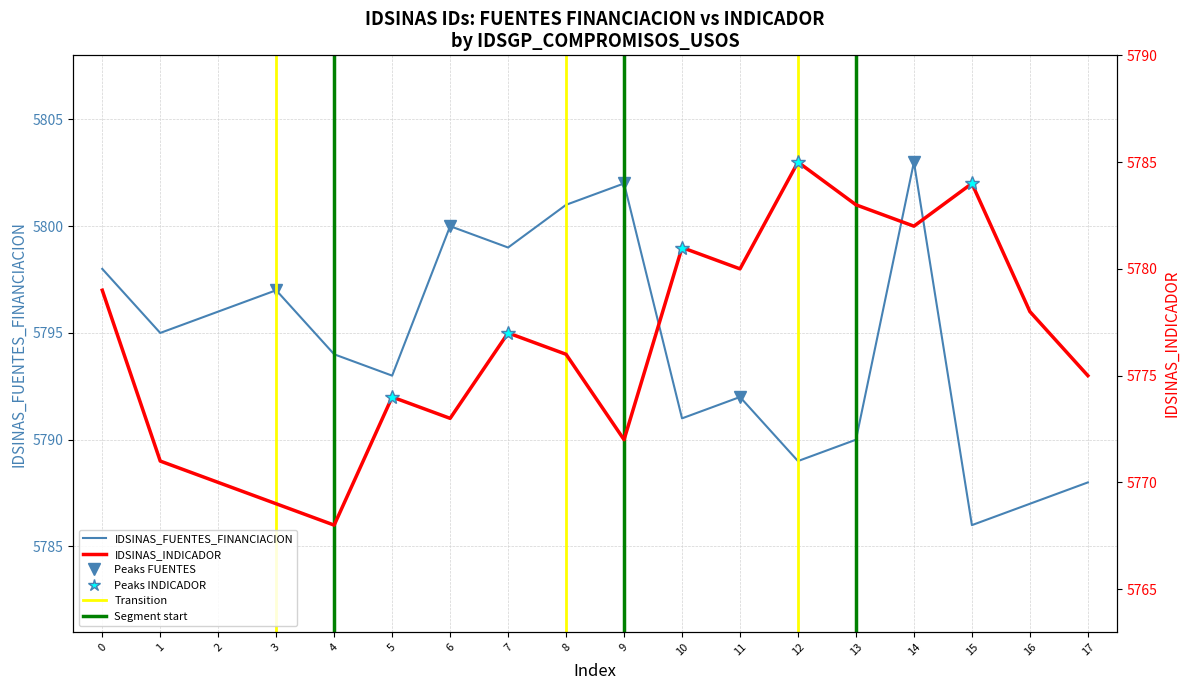

Which series has the largest total across all categories?

IDSINAS_FUENTES_FINANCIACION